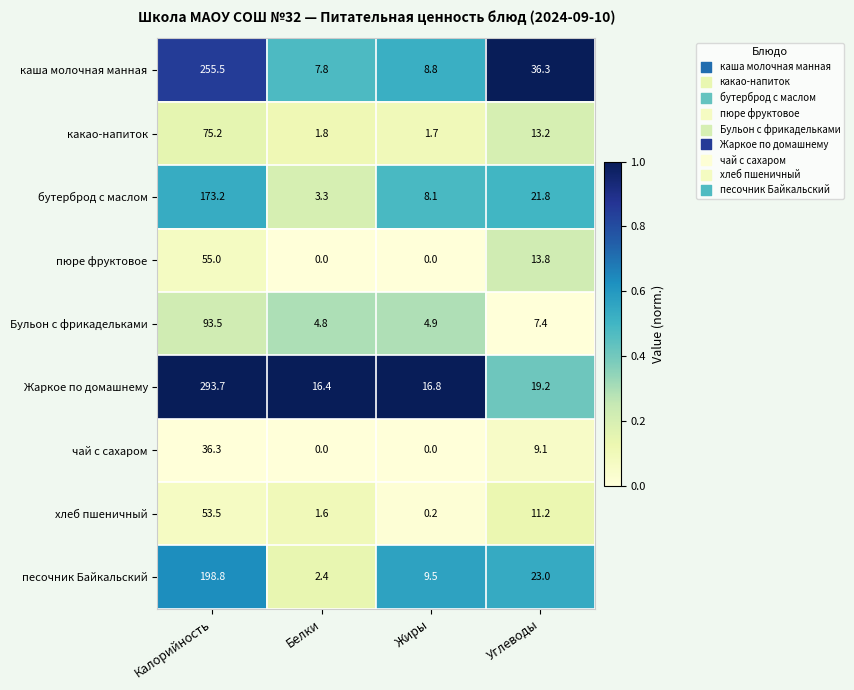

Rank the series by their maximum value, from lowest to highest.

чай с сахаром, хлеб пшеничный, пюре фруктовое, какао-напиток, Бульон с фрикадельками, бутерброд с маслом, песочник Байкальский, каша молочная манная, Жаркое по домашнему